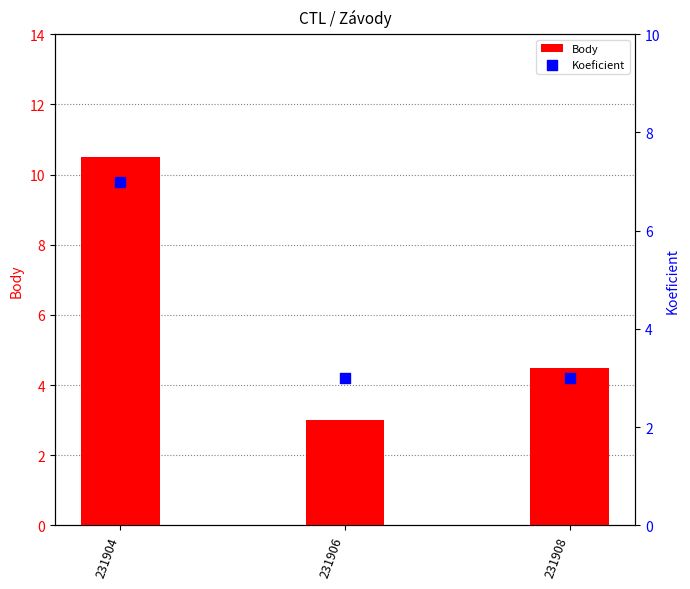

Which series has the largest total across all categories?

Body